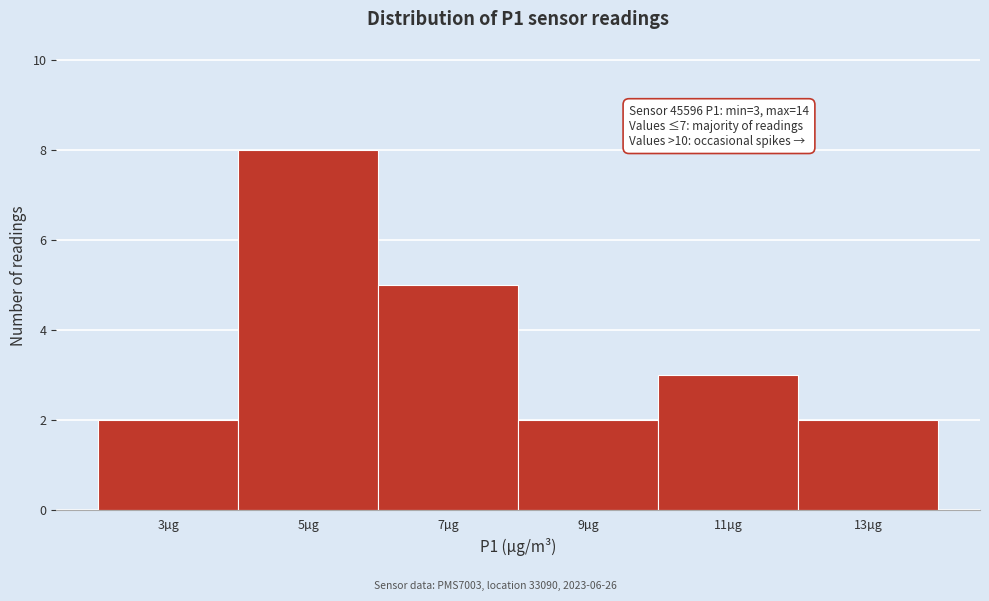

Reading left to right, list all the values displayed in this chart.

3µg=2	5µg=8	7µg=5	9µg=2	11µg=3	13µg=2